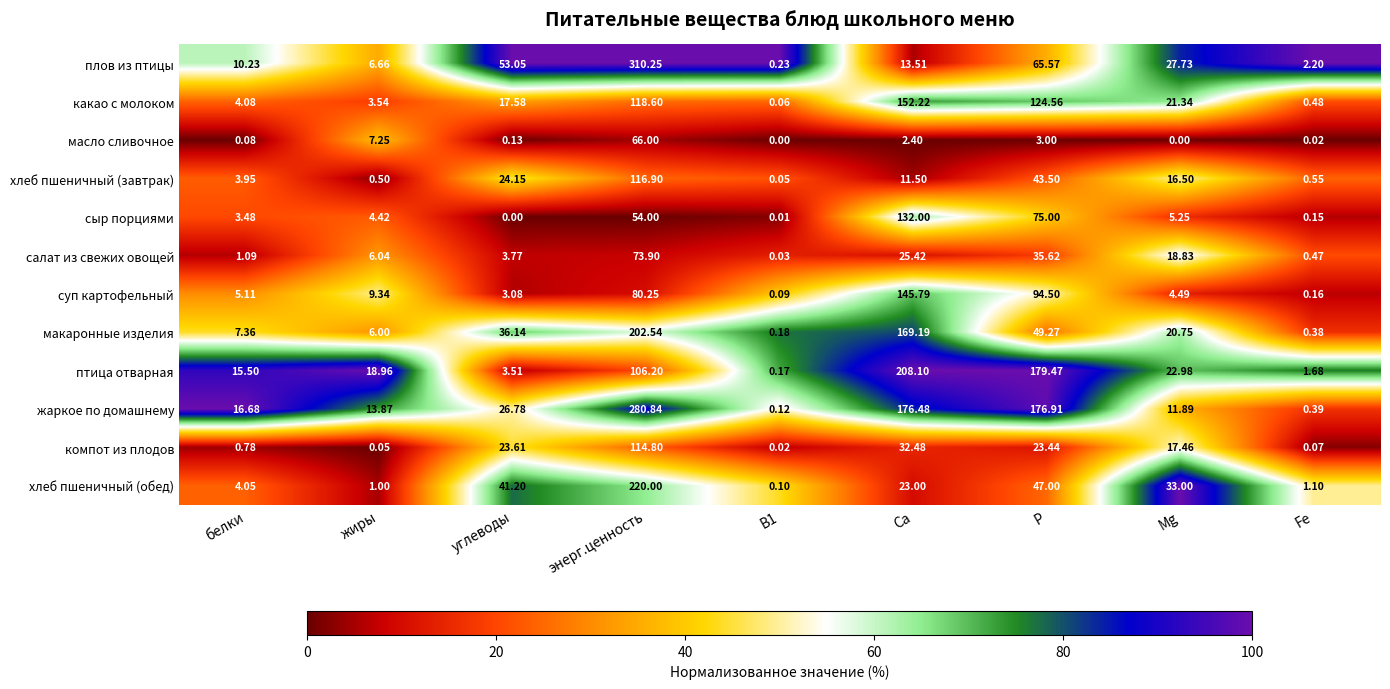

List the series in order of their peak value, lowest first.

масло сливочное, салат из свежих овощей, компот из плодов, хлеб пшеничный (завтрак), сыр порциями, суп картофельный, какао с молоком, макаронные изделия, птица отварная, хлеб пшеничный (обед), жаркое по домашнему, плов из птицы